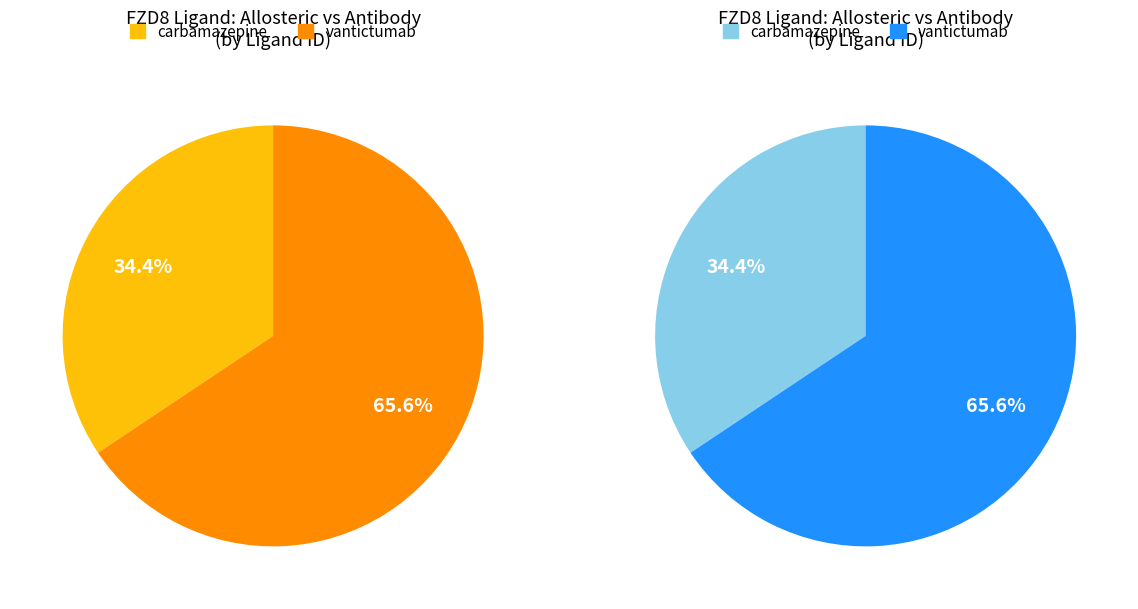

Is there any slice that represents more than half of the pie?

Yes